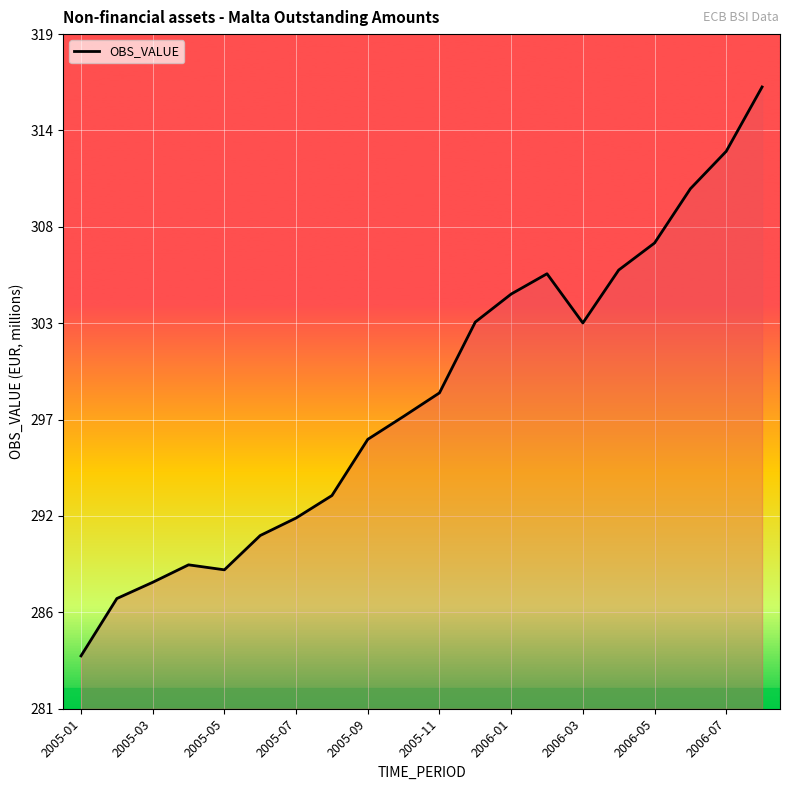

What is the smallest value displayed?

283.8